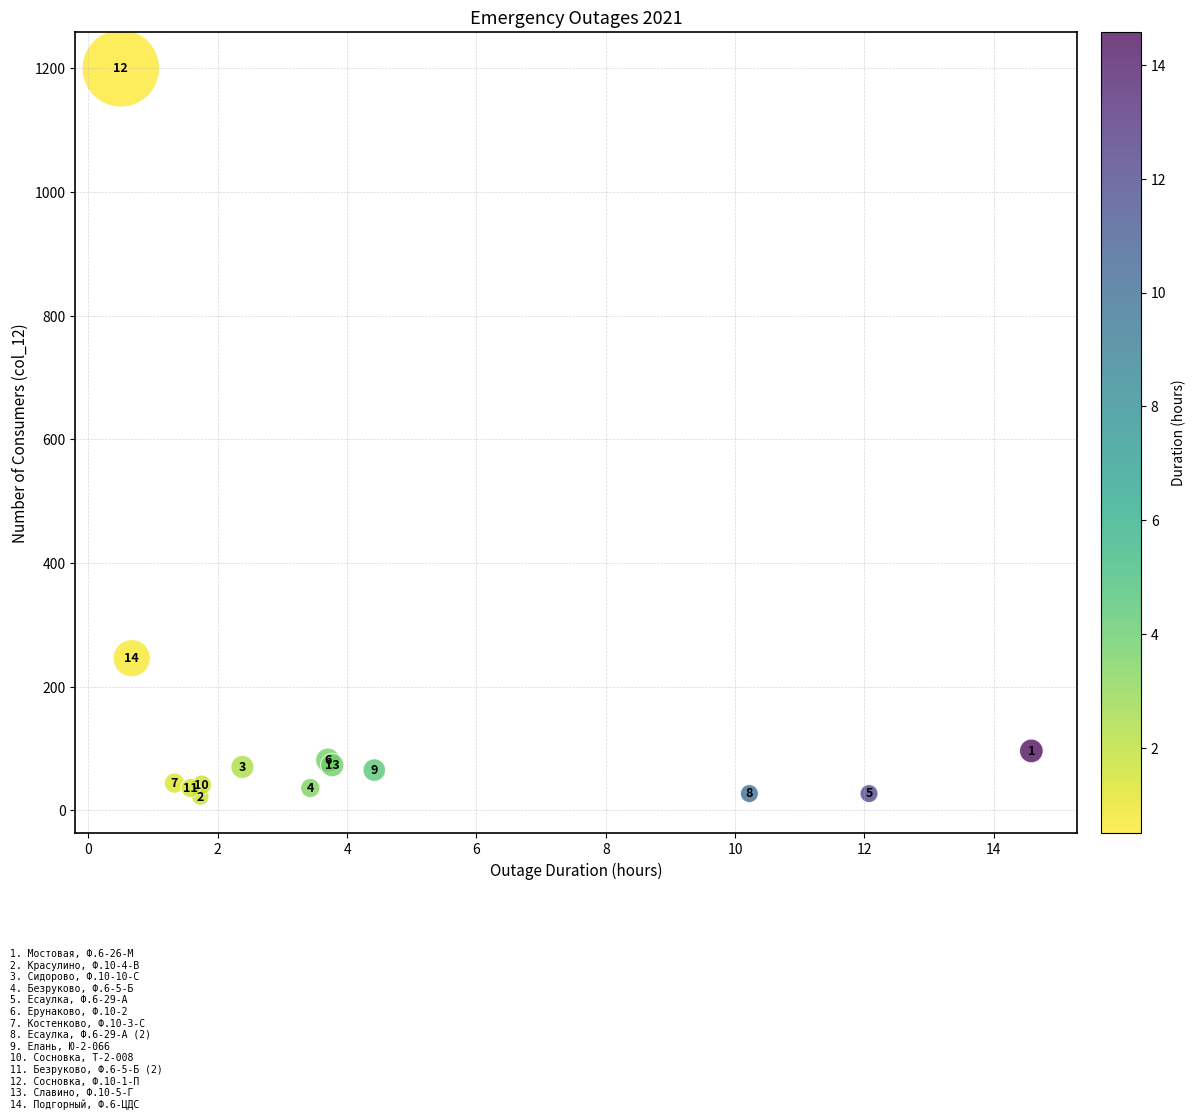

What Y value in the scatter plot is closest to 611?

246